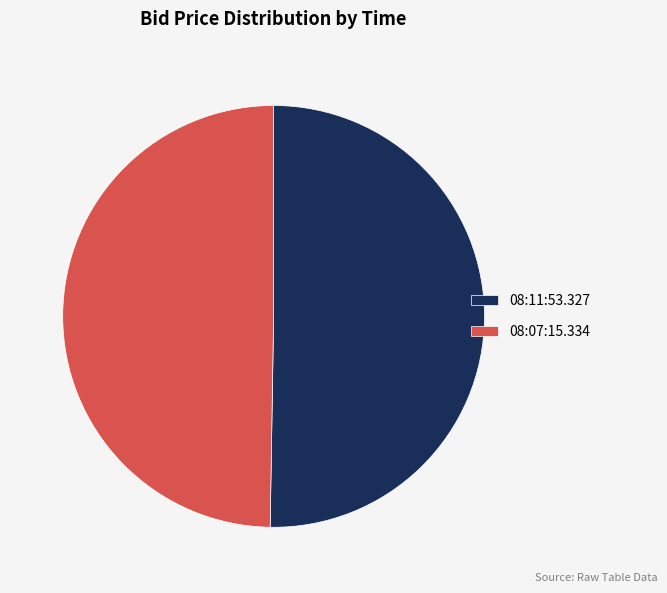

Is the sum of 08:07:15.334 and 08:11:53.327 greater than half?

Yes